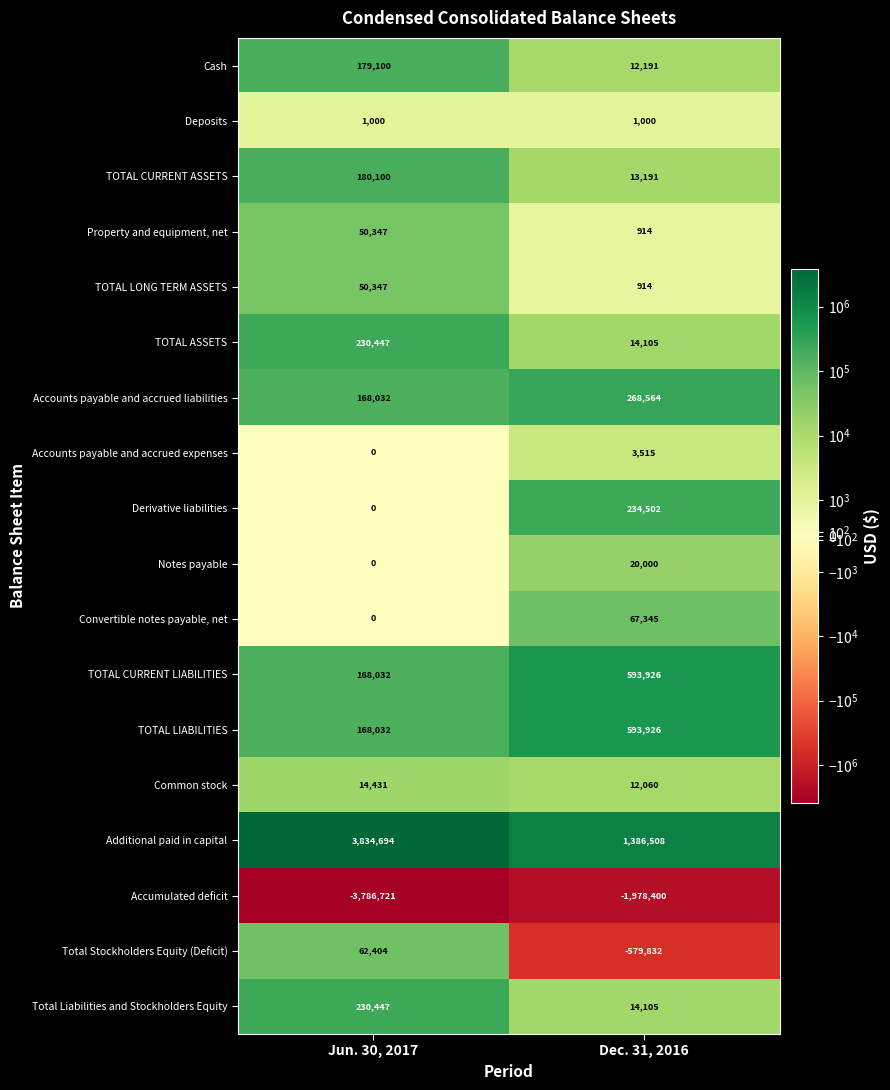

Which series has the largest range (max minus min)?

Additional paid in capital